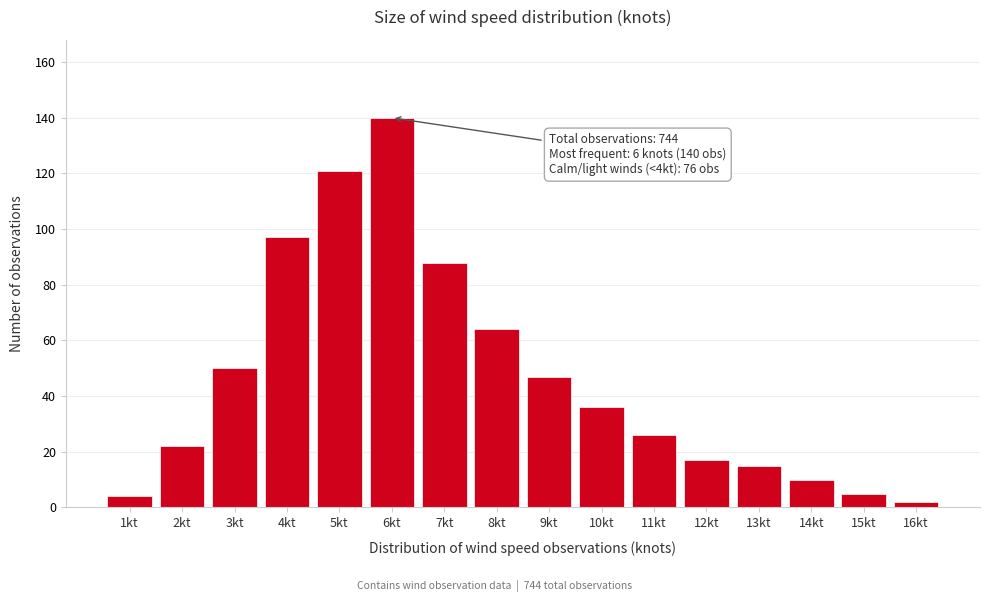

Reading right to left, transcribe all the data shown in this chart.

16kt=2	15kt=5	14kt=10	13kt=15	12kt=17	11kt=26	10kt=36	9kt=47	8kt=64	7kt=88	6kt=140	5kt=121	4kt=97	3kt=50	2kt=22	1kt=4